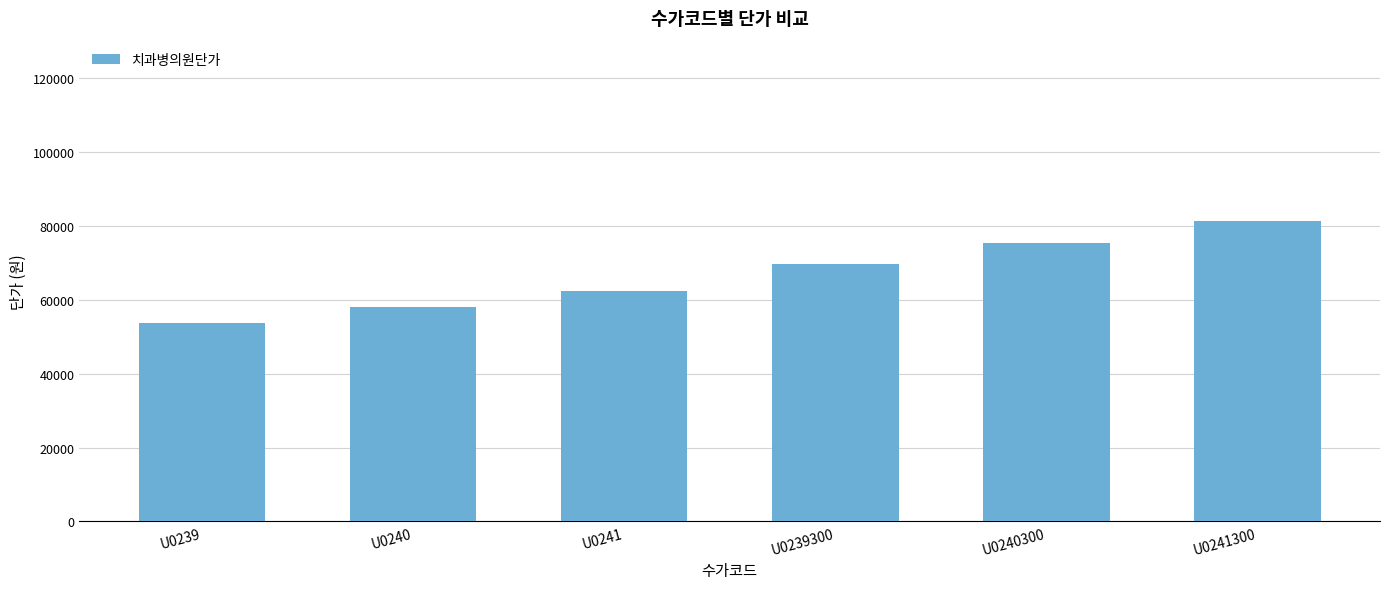

What is the value of the 3rd bar from the left?

62450